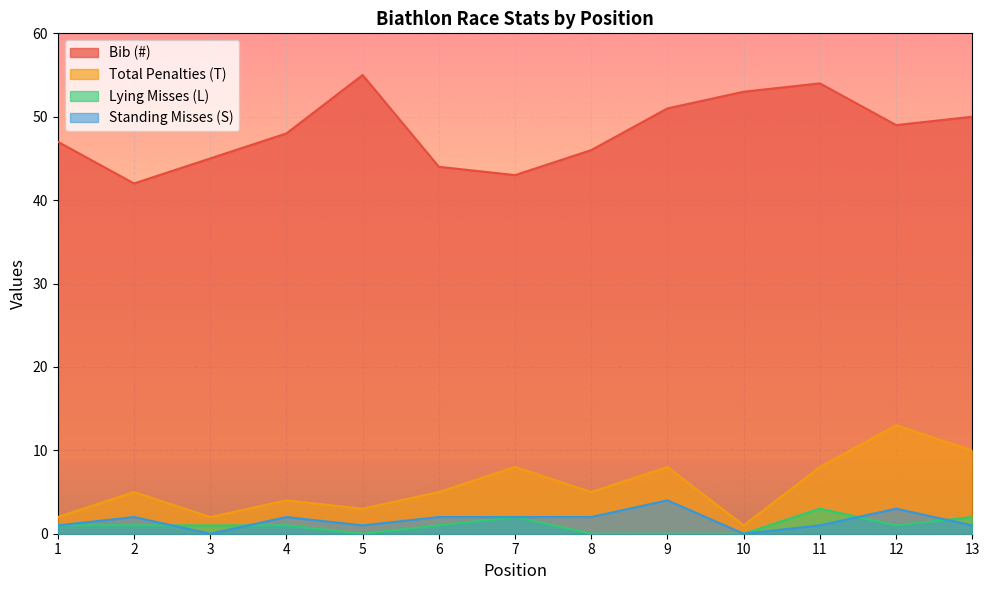

What is the maximum value for Bib (#)?

55